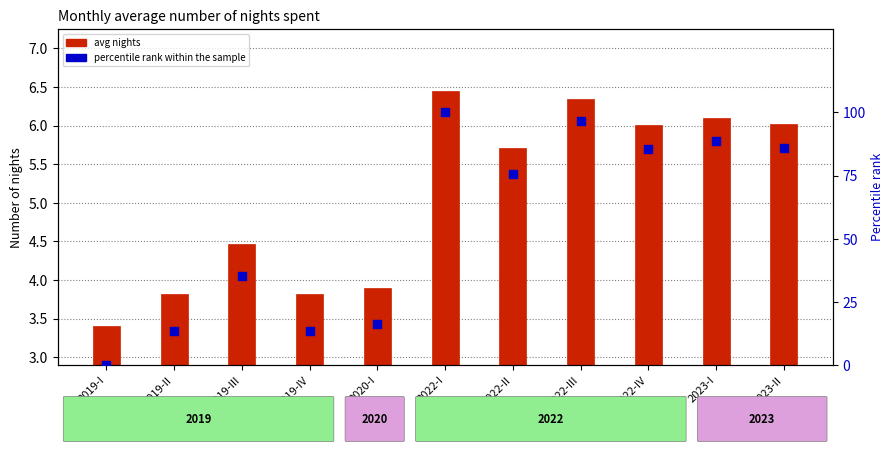

At which category is the sum across all series the highest?

2022-I